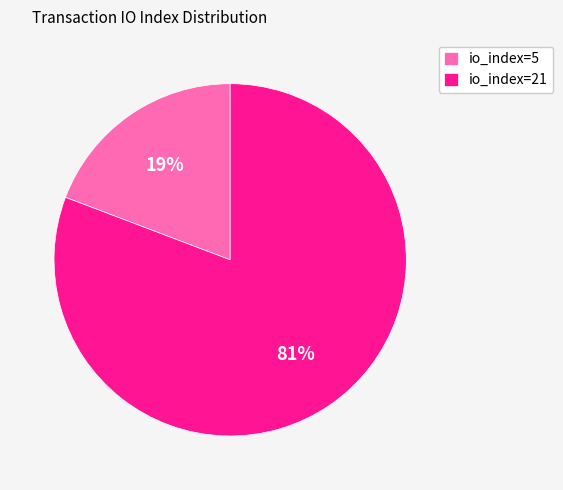

True or false: io_index=21 accounts for 69% of the total.

False